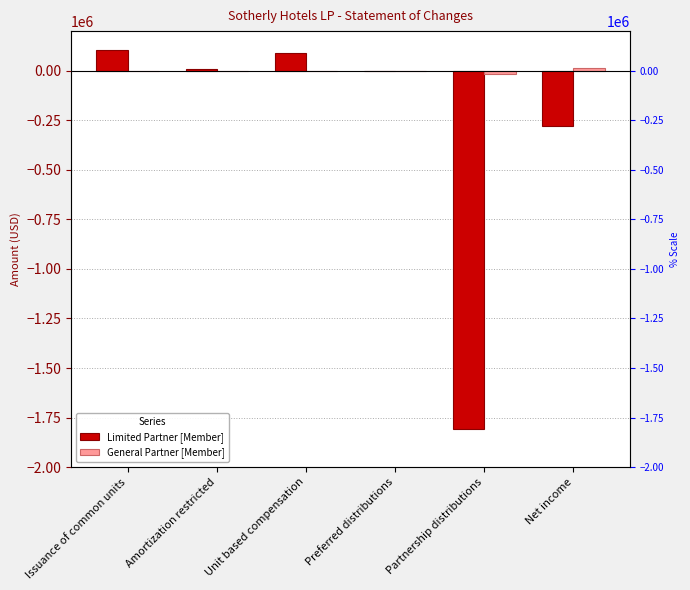

True or false: Limited Partner [Member] has a value of 29235 at Issuance of common units.

False